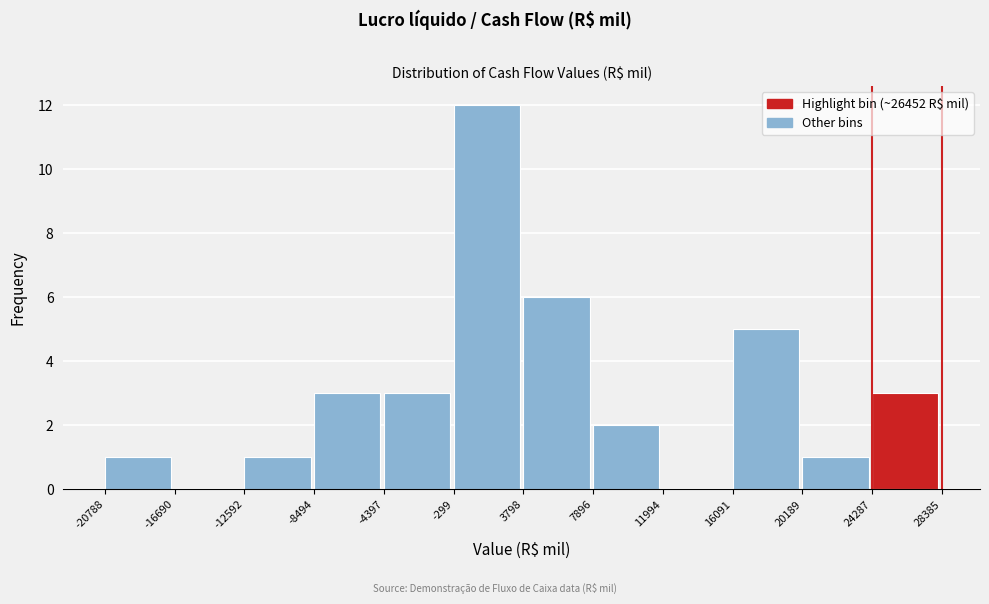

How tall is the bar that spans 24287 to 28385 on the x-axis? The values are not printed on the chart, so give them approximately, as read against the axis.

3